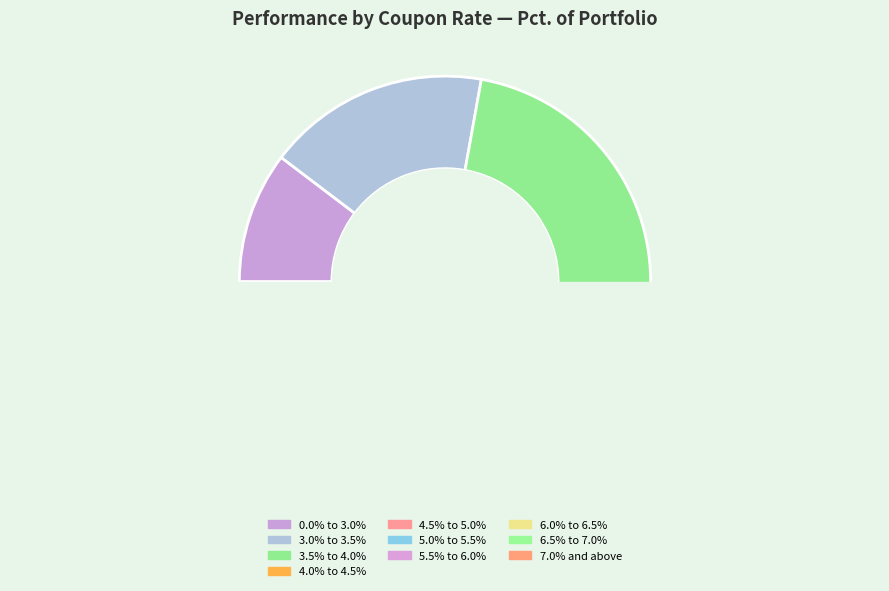

Which category has the smallest portion of the pie?

7.0% and above